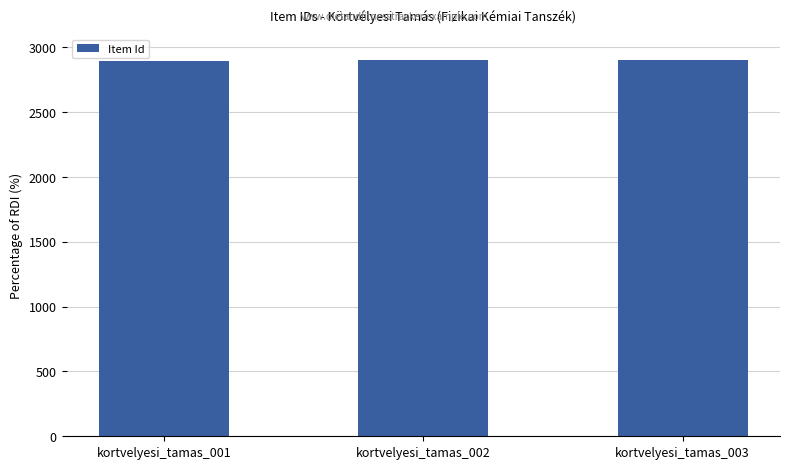

Approximately how many times larger is the value at kortvelyesi_tamas_001 compared to kortvelyesi_tamas_003?

1.0